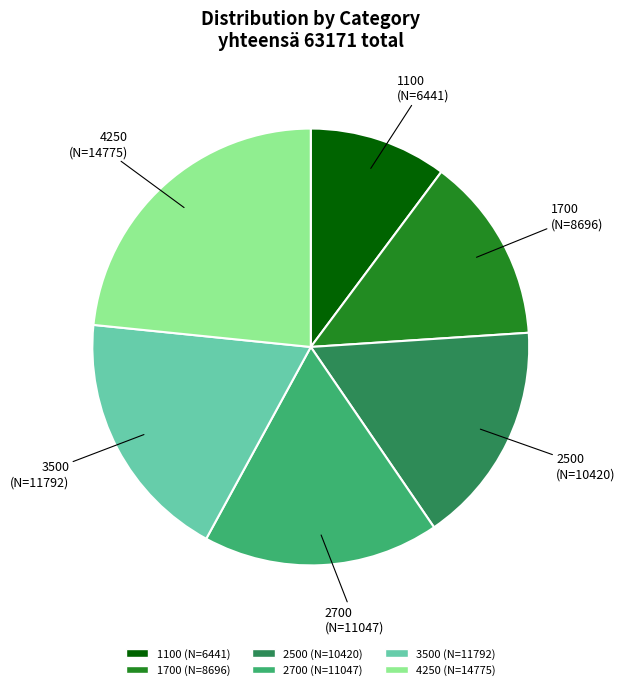

Is it true that 1100 is 1% of the pie?

False